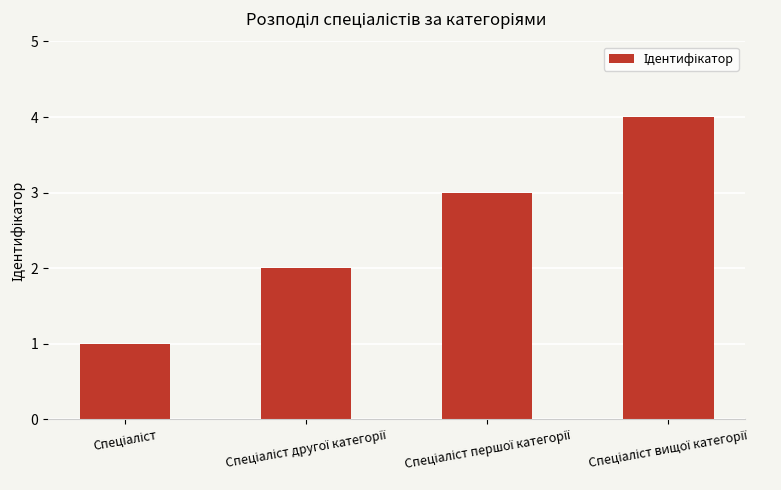

What is the sum of all values?

10